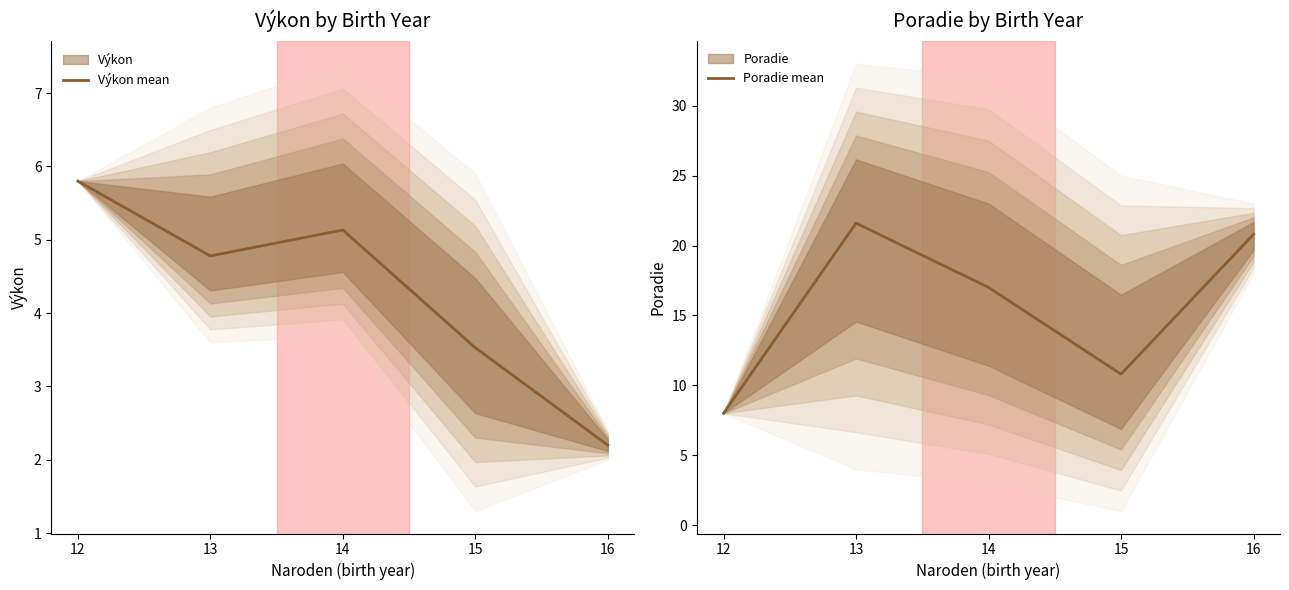

Rank the series at 16 from highest to lowest value.

Poradie mean, Výkon mean